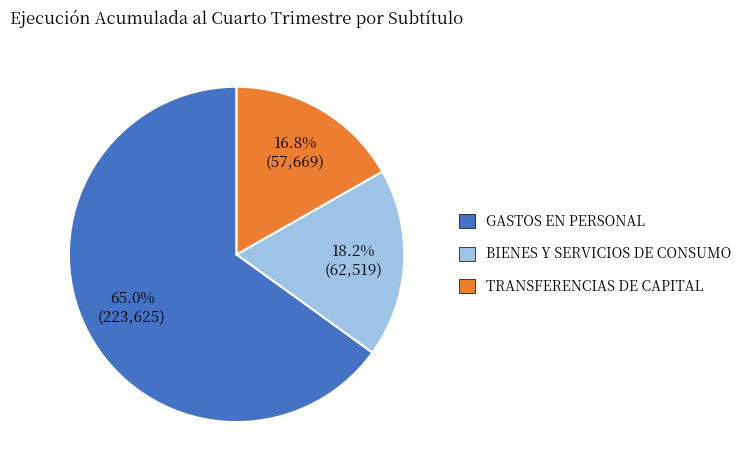

Is the sum of BIENES Y SERVICIOS DE CONSUMO and TRANSFERENCIAS DE CAPITAL greater than half?

No